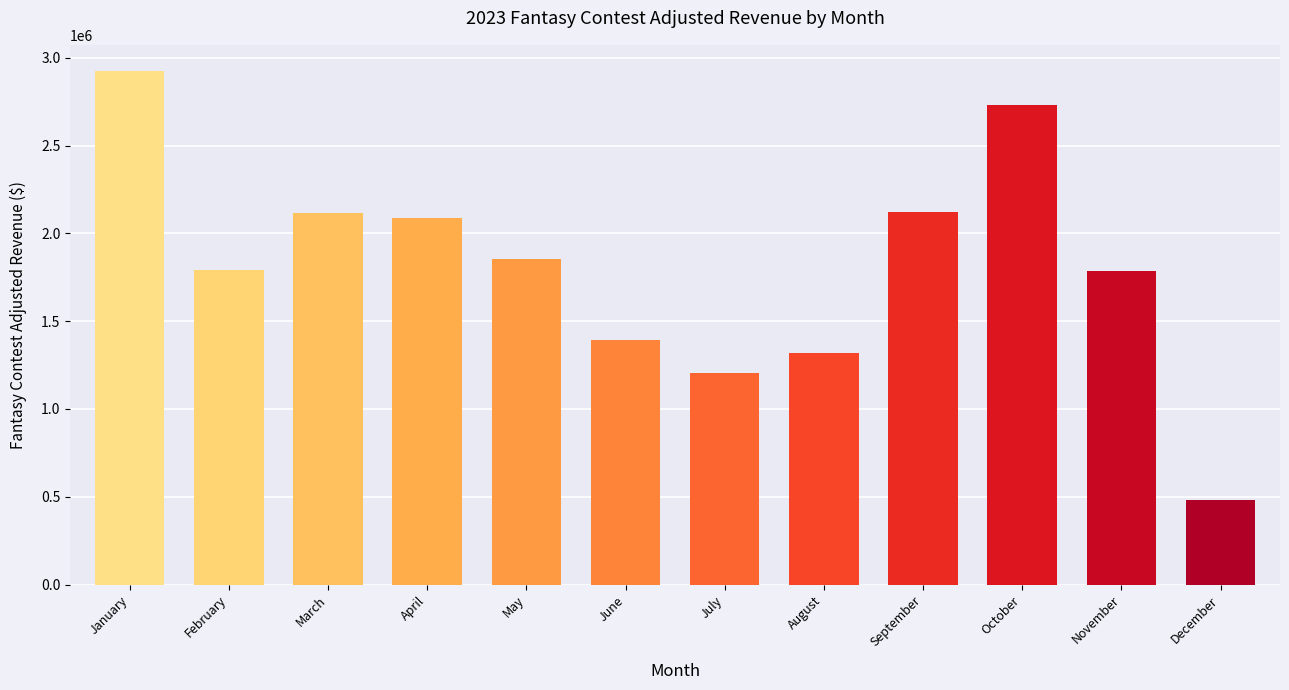

What is the value of the 5th bar from the left?

1851656.4